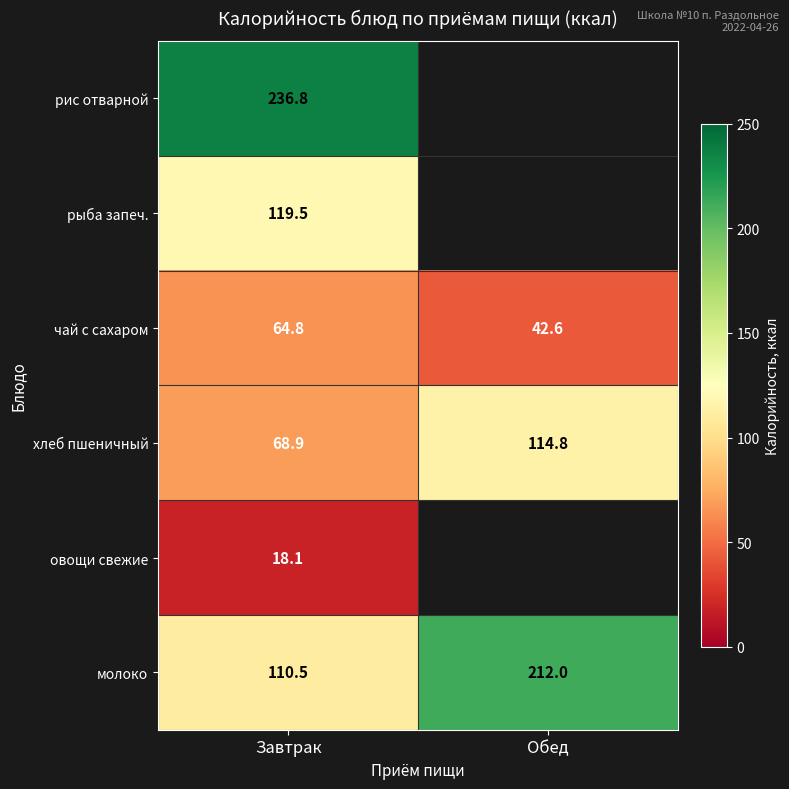

What is the spread (max minus min) of values at Завтрак?

218.7